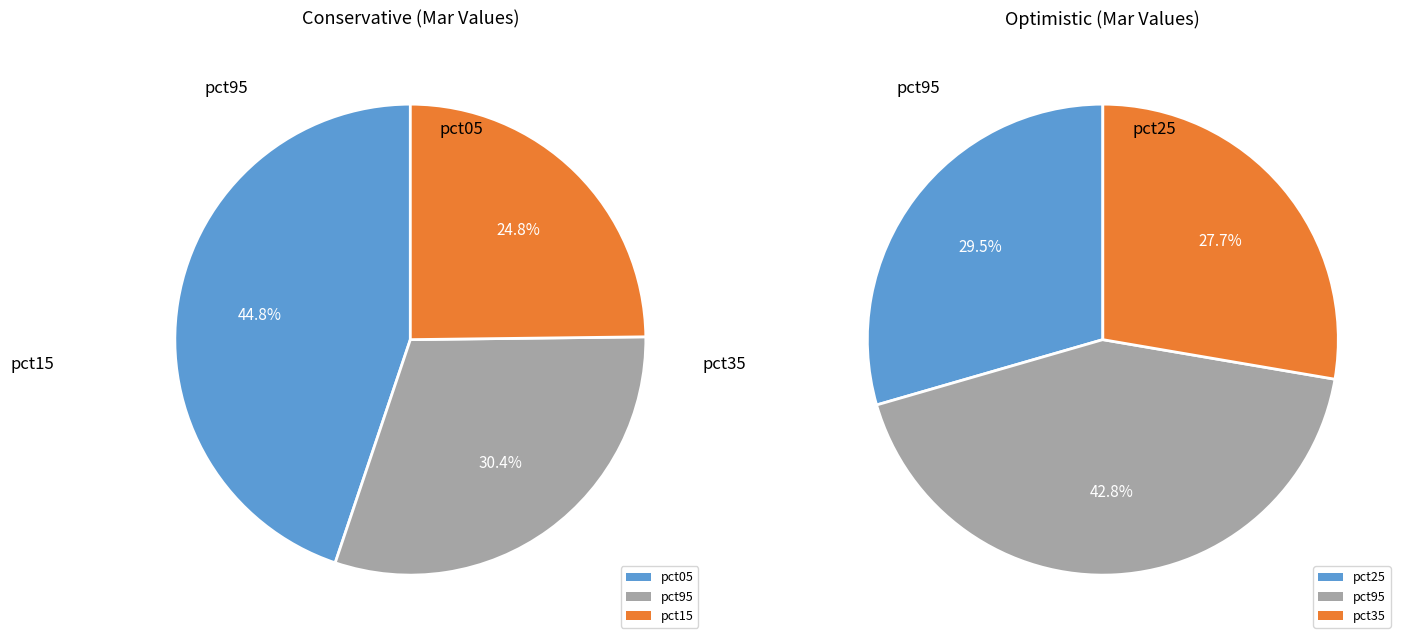

The 5 slice represents 1% of the pie. True or false?

False